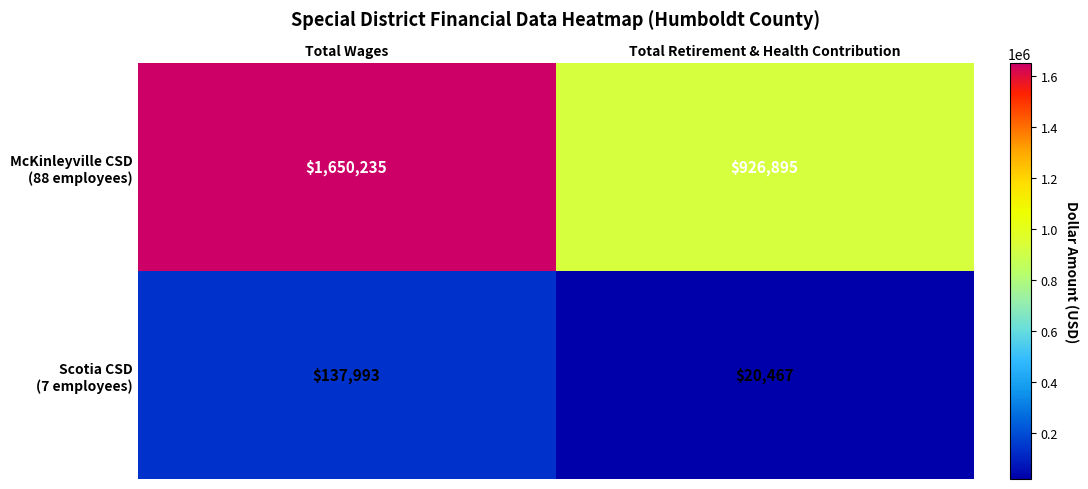

What is the spread (max minus min) of values at Total Retirement & Health Contribution?

906428